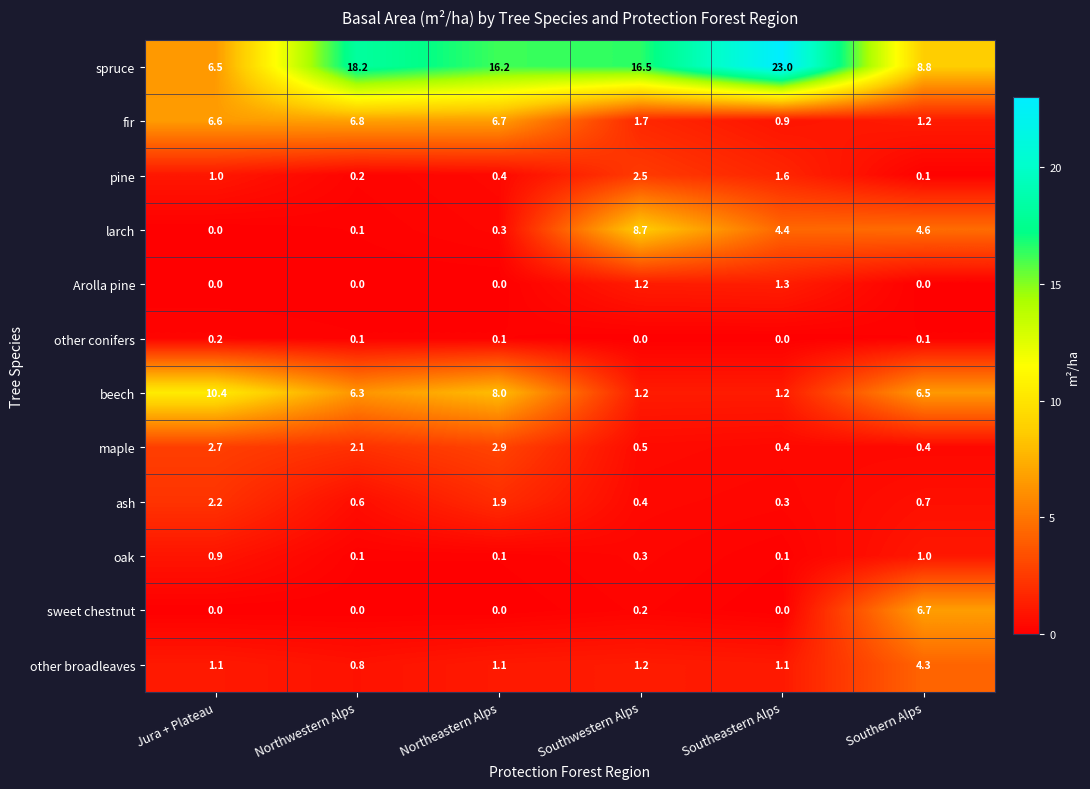

How many Arolla pine values are between 0 and 1?

4